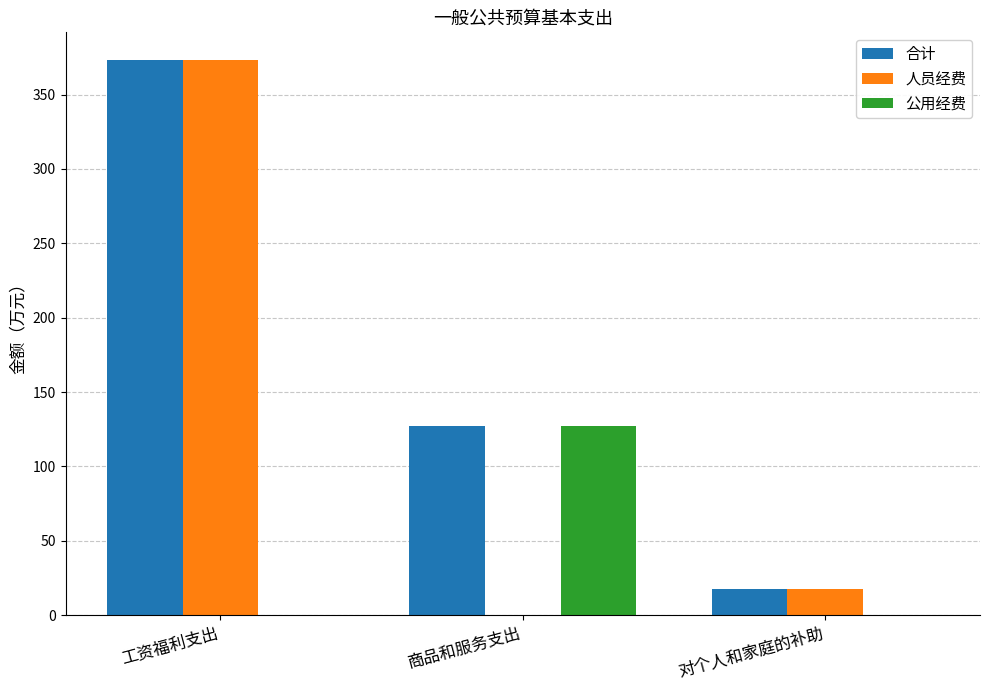

What is the sum of the 人员经费 values at 商品和服务支出 and 工资福利支出?

373.1